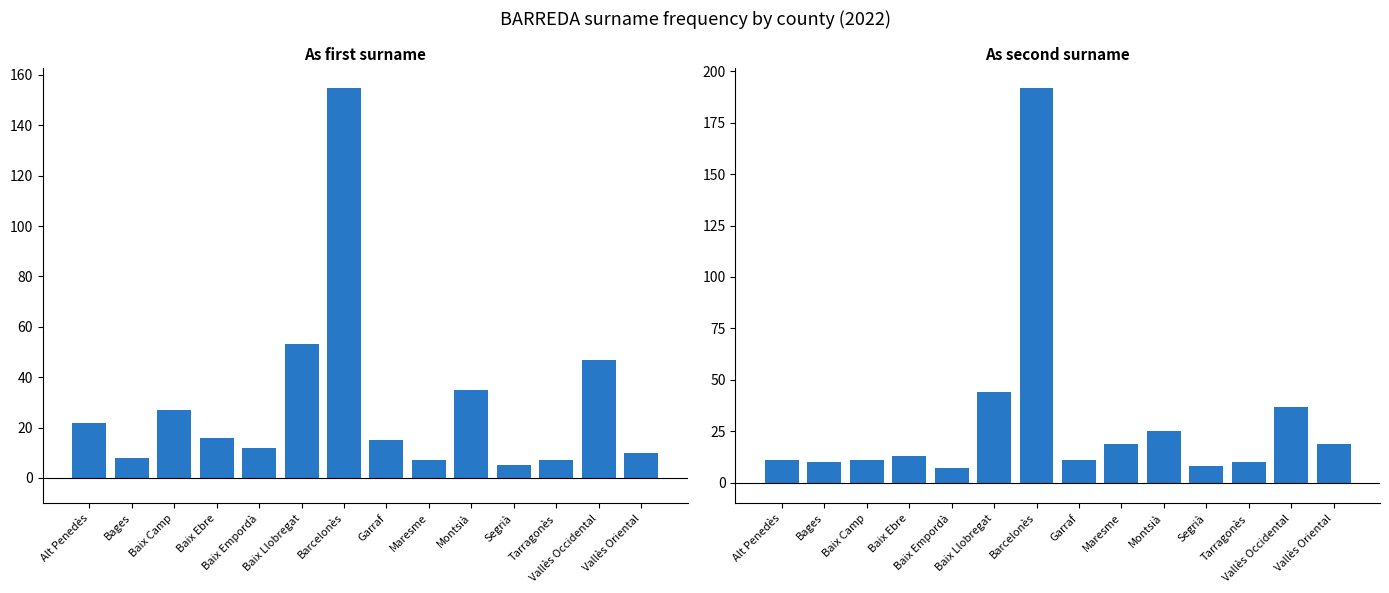

What is the label of the 14th bar from the left?

Vallès Oriental